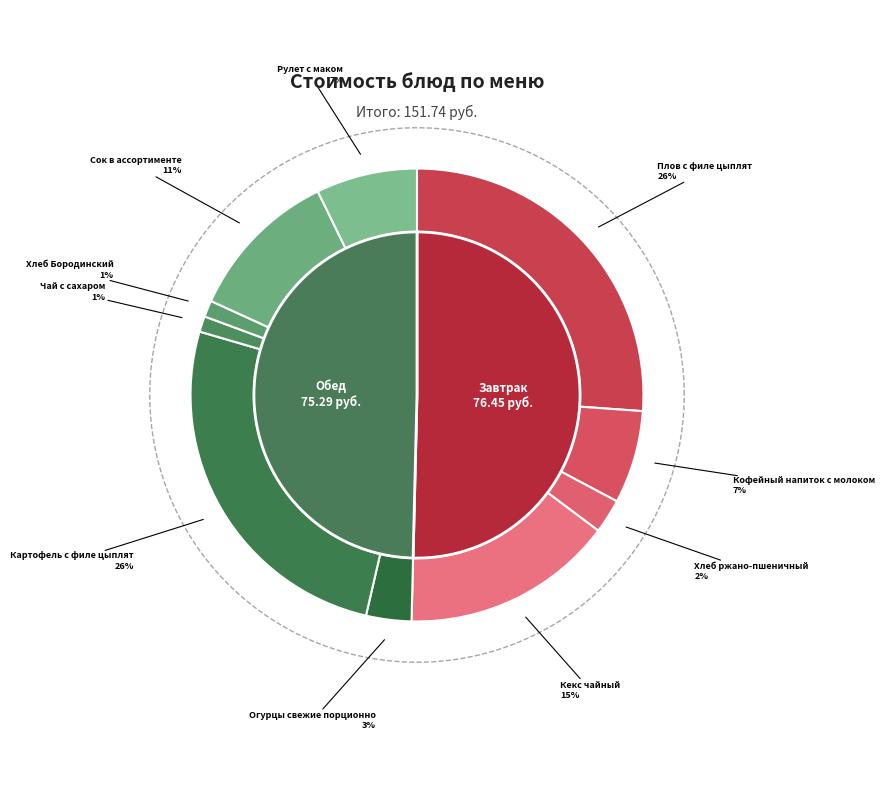

Do Кофейный напиток с молоком and Картофель с филе цыплят together represent more than half of the pie?

No